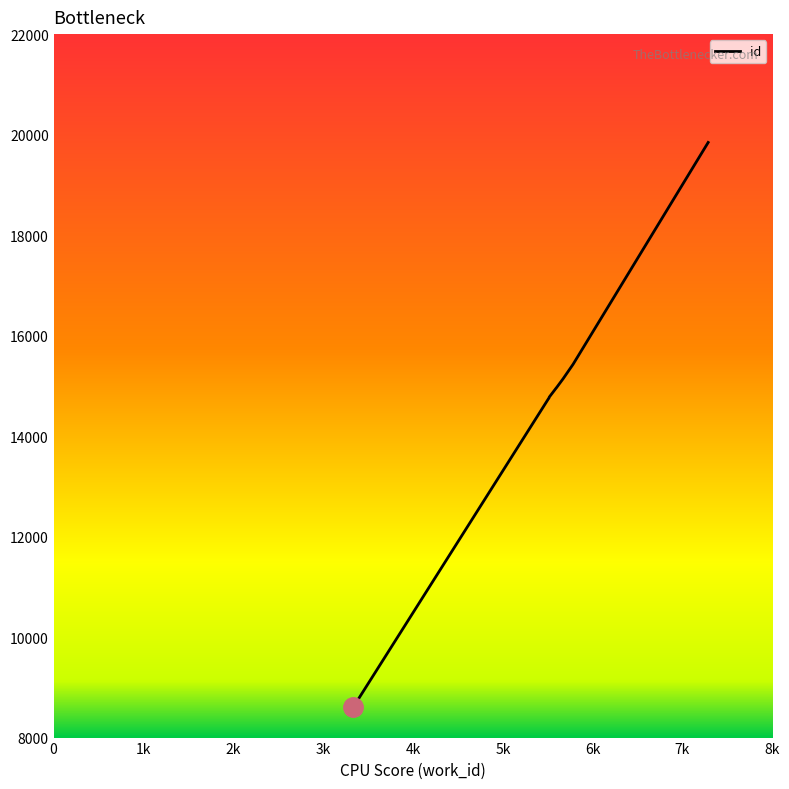

How many series are shown in this chart?

1